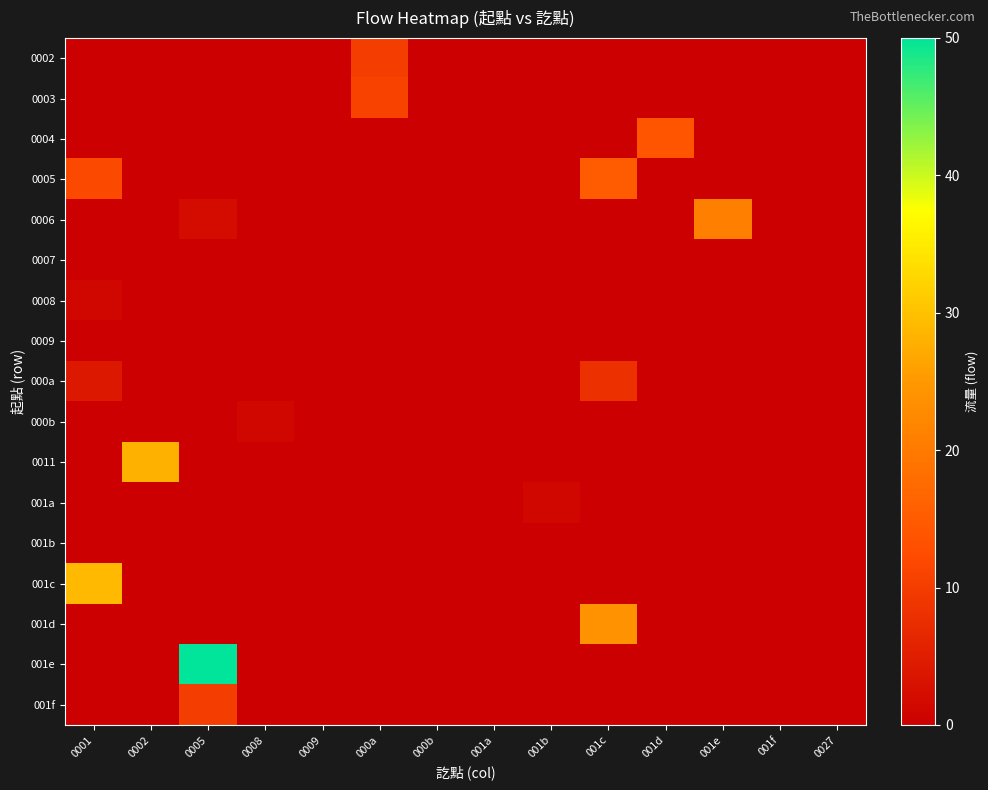

Which has a higher value, 0005 or 0001?

0005